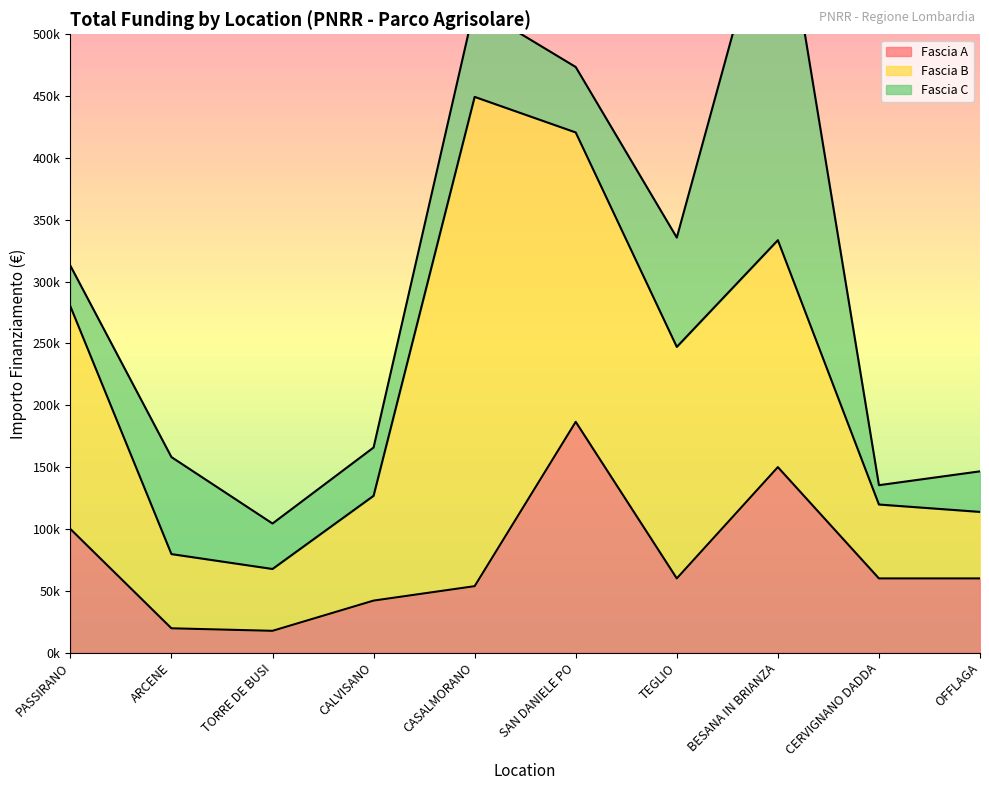

What is the difference between the maximum and minimum values in the Fascia A series?

168999.0